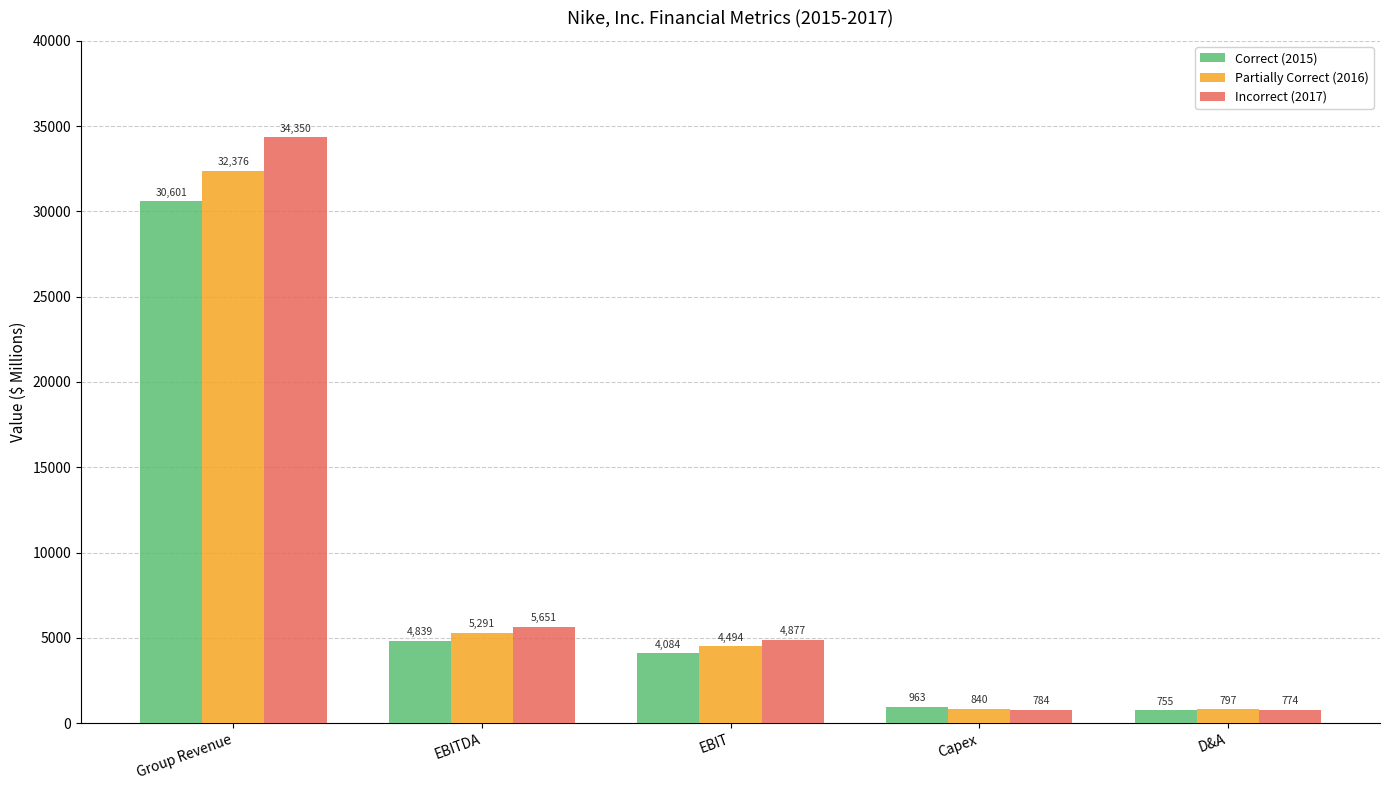

Is it true that Incorrect (2017) equals 7742 at EBITDA?

False